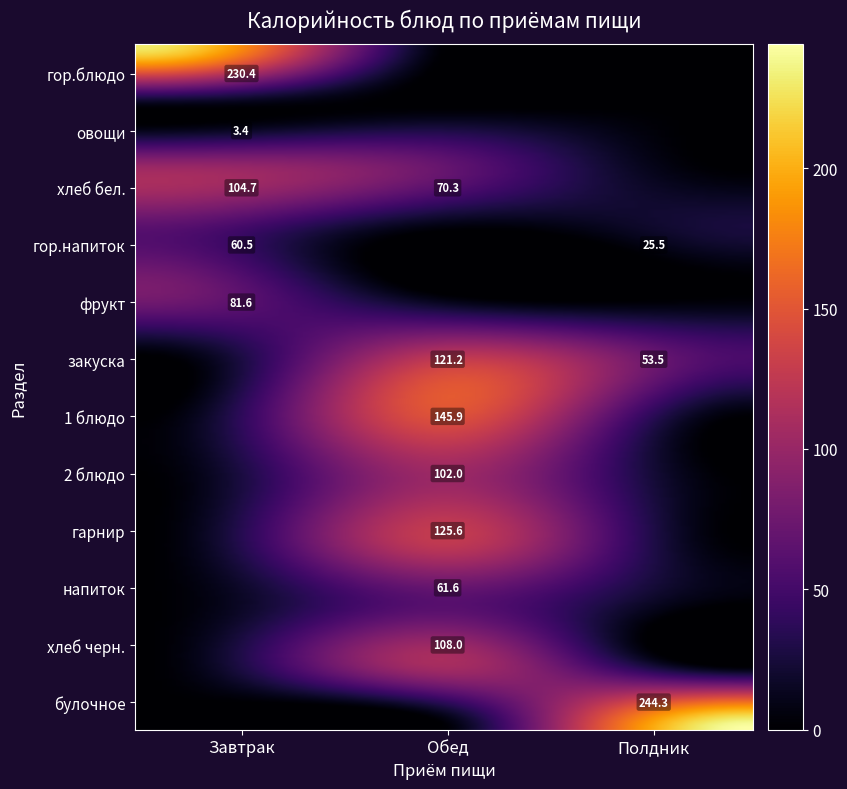

At how many categories does at least one series exceed 157?

2